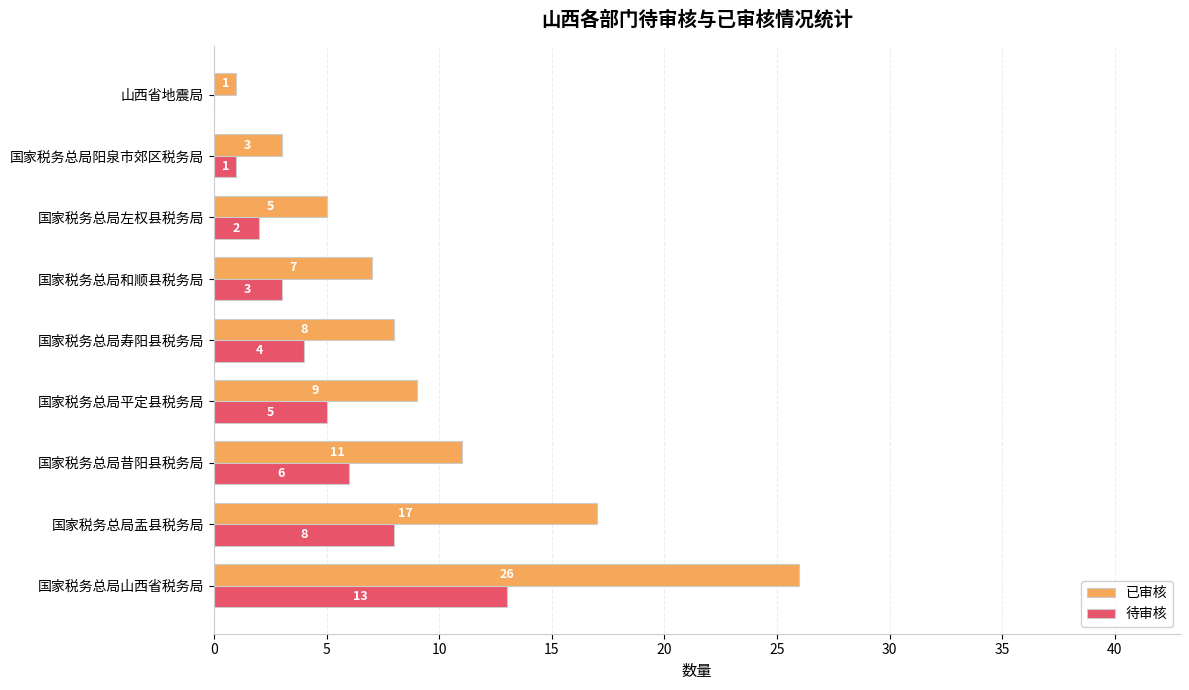

At which label does 待审核 reach its peak?

国家税务总局山西省税务局